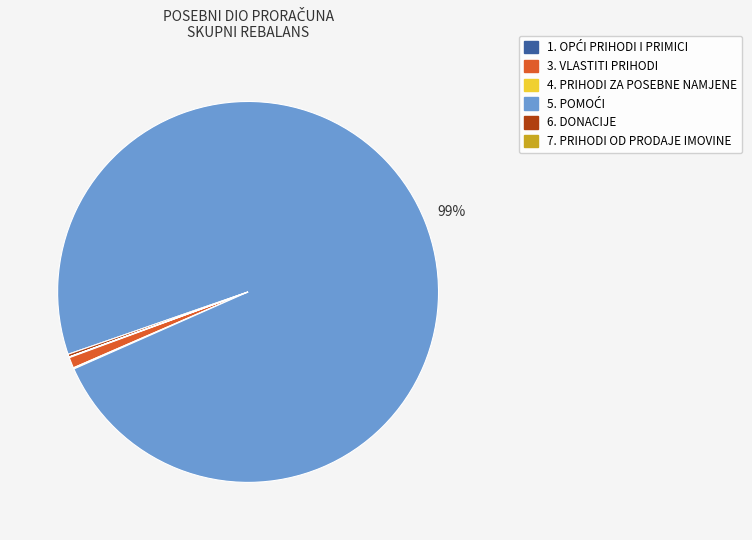

Is there any slice that represents more than half of the pie?

Yes